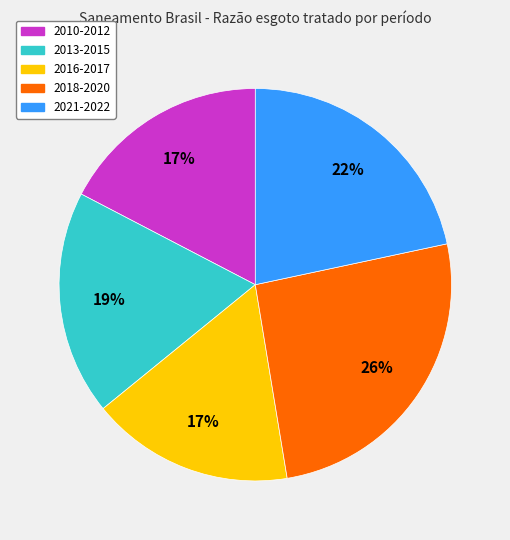

To the nearest percent, what is the average slice percentage?

20%